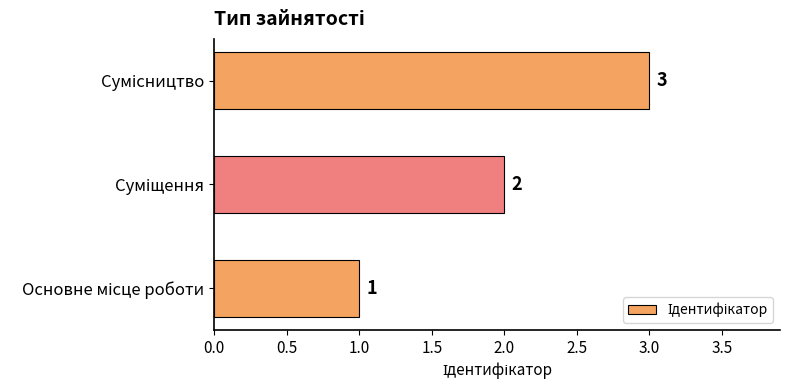

What is the difference between the maximum and minimum values?

2